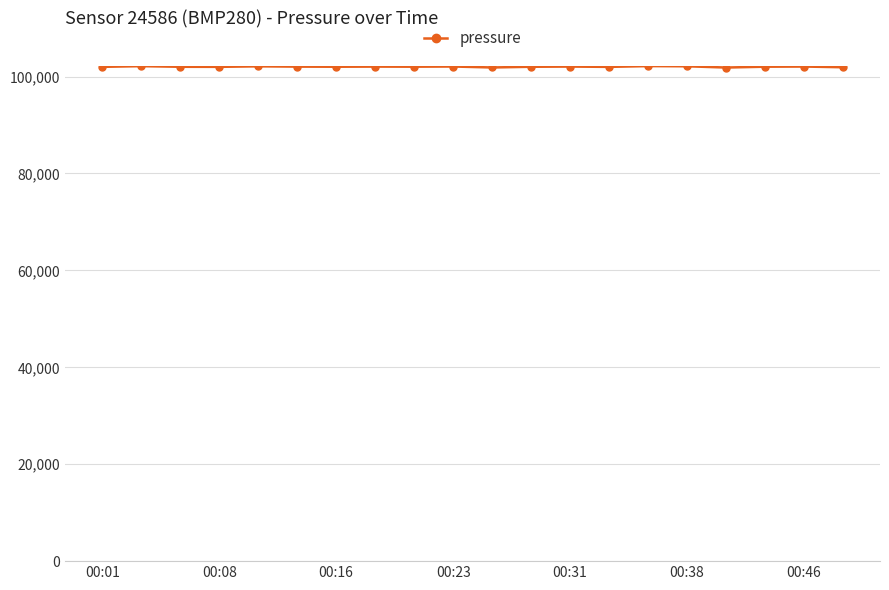

What is the greatest value displayed?

102162.6